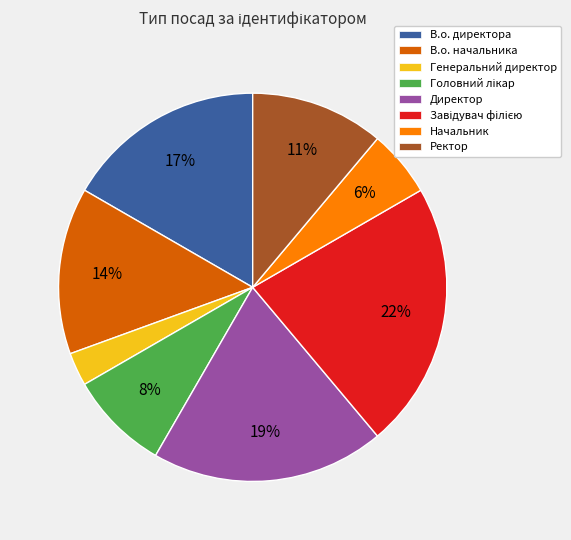

To the nearest percent, what is the difference between the largest and smallest slice percentages?

19%